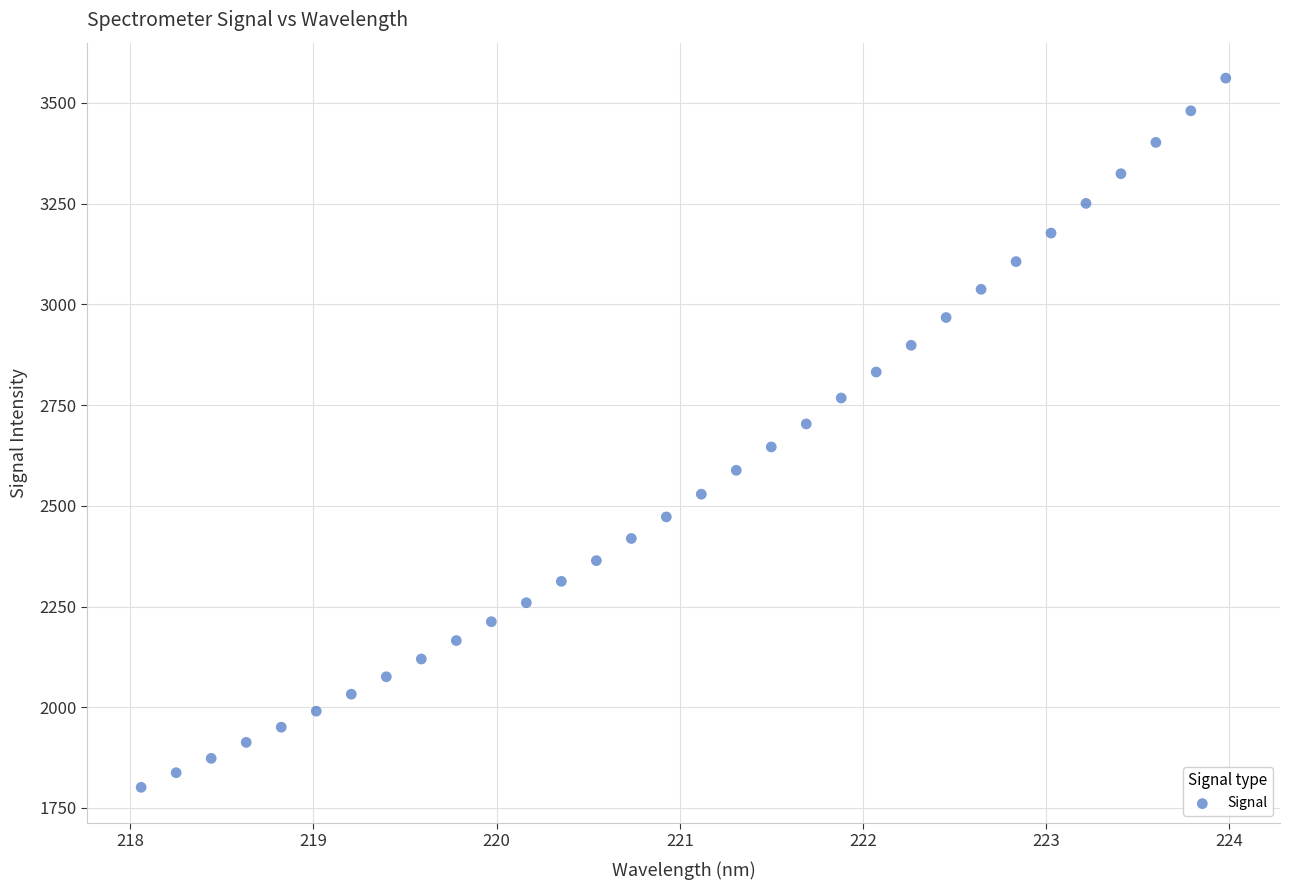

What is the range of X values (max minus min)?

5.9